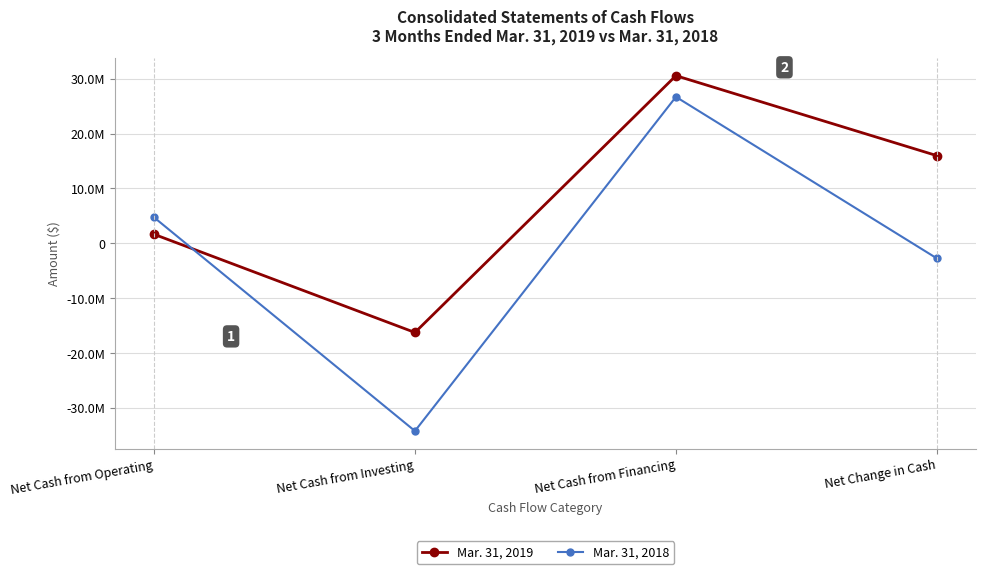

Where do Mar. 31, 2019 and Mar. 31, 2018 first cross each other?

Net Cash from Operating and Net Cash from Investing